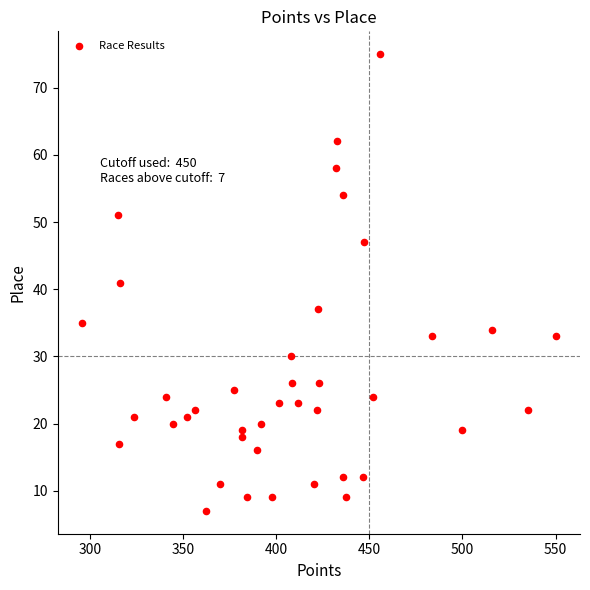

What is the range of Y values (max minus min)?

68